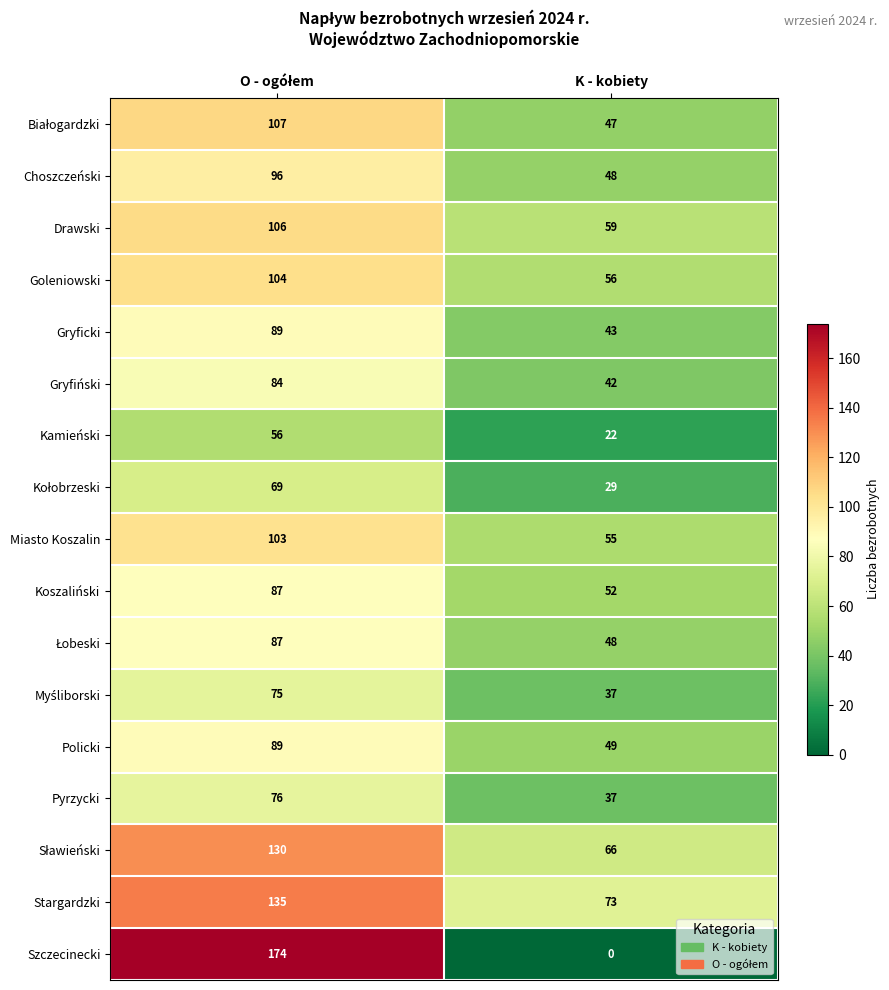

At how many categories does at least one series exceed 171?

1